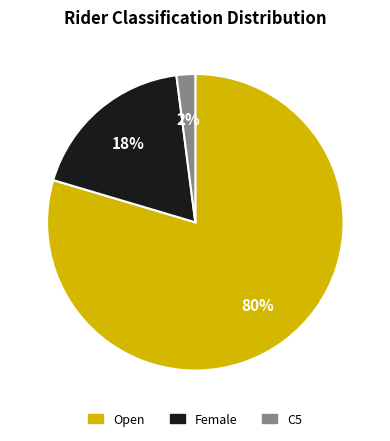

Between Female and Open, which is larger?

Open